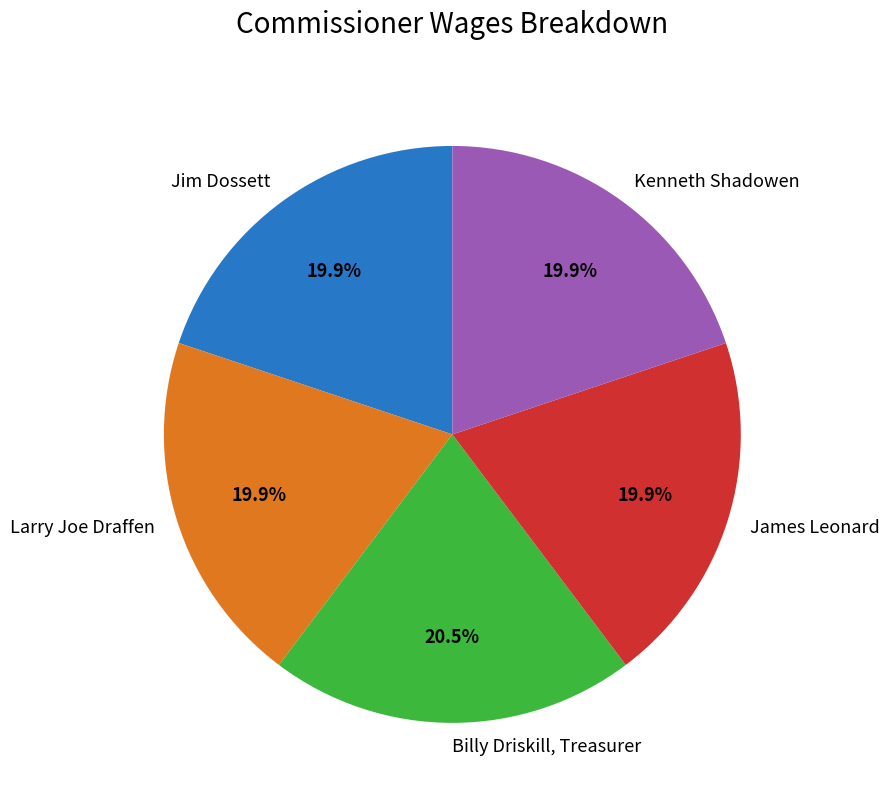

Is it true that Jim Dossett is 20% of the pie?

True